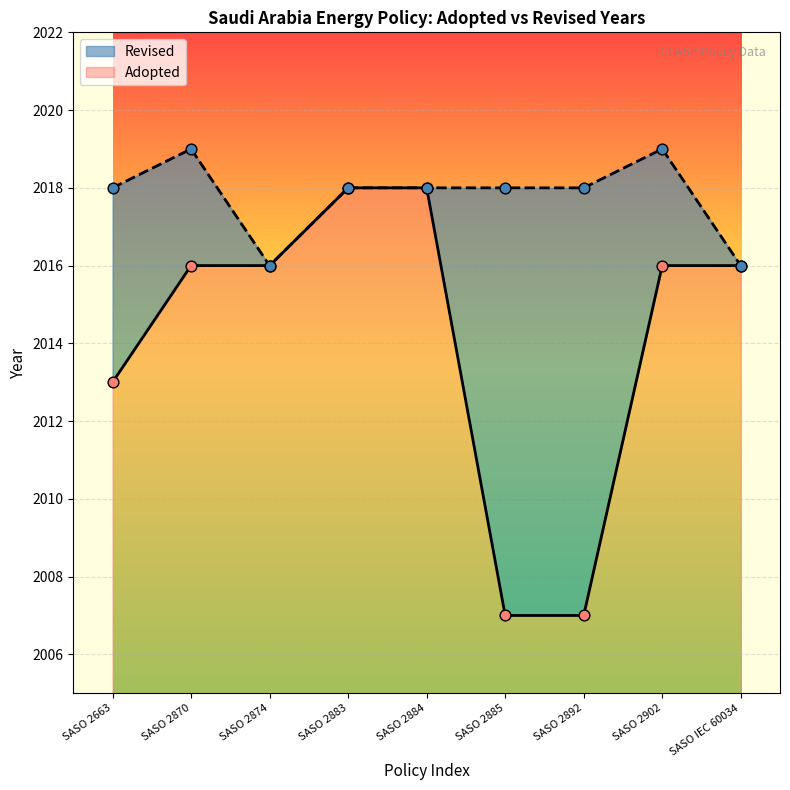

Approximately how many times larger is the value at SASO 2663 compared to SASO 2874?

1.0